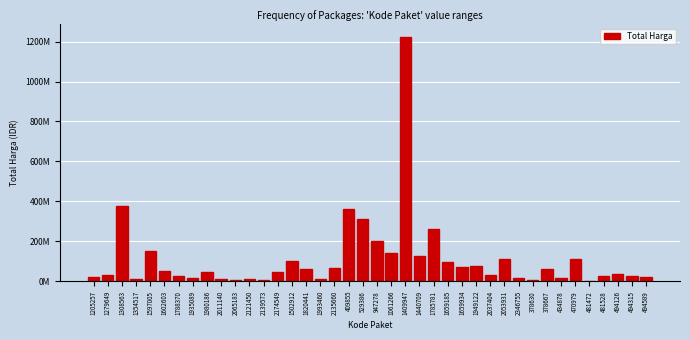

Are the bars horizontal?

No